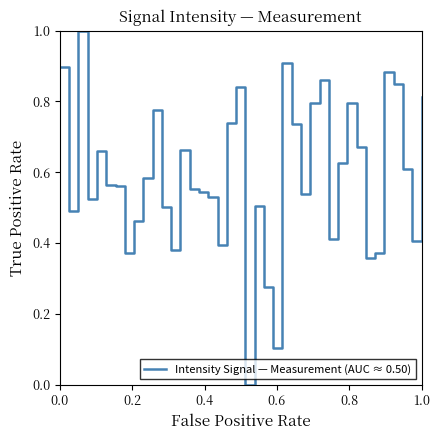

What is the difference between the maximum and minimum values?

1.0